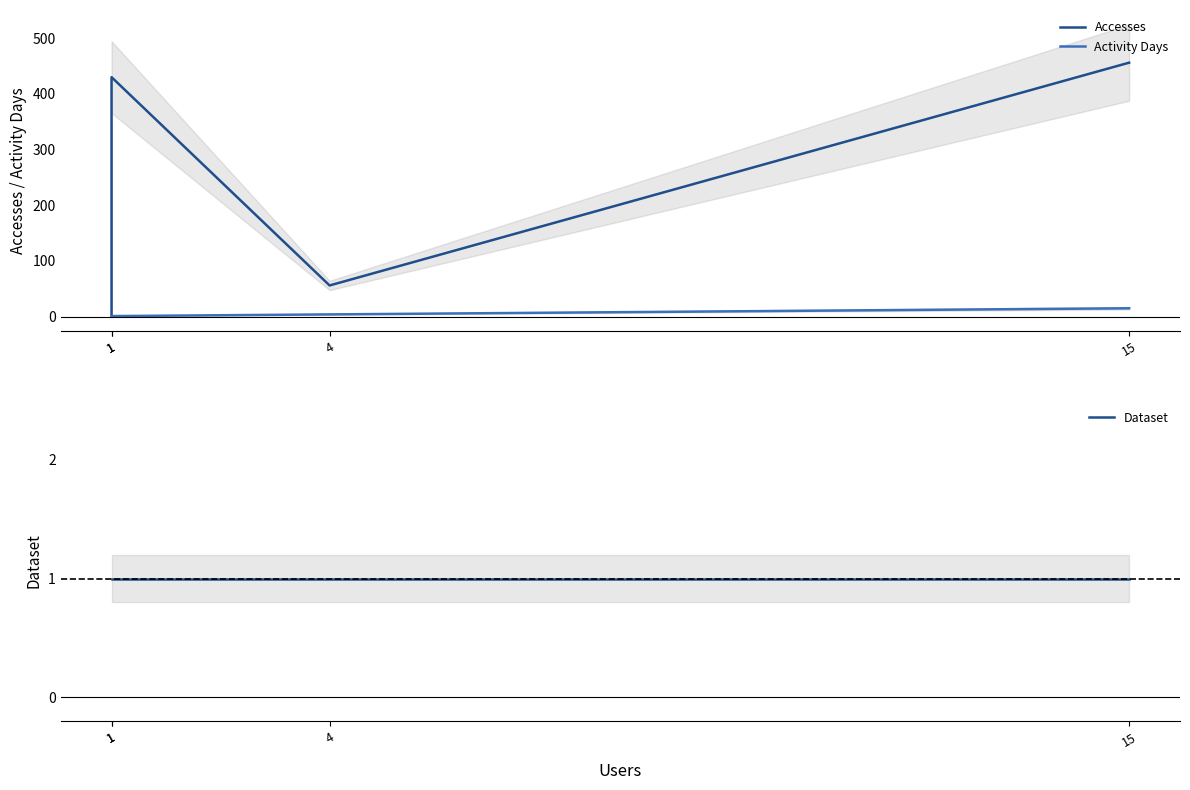

What is the sum of all Accesses values?

944